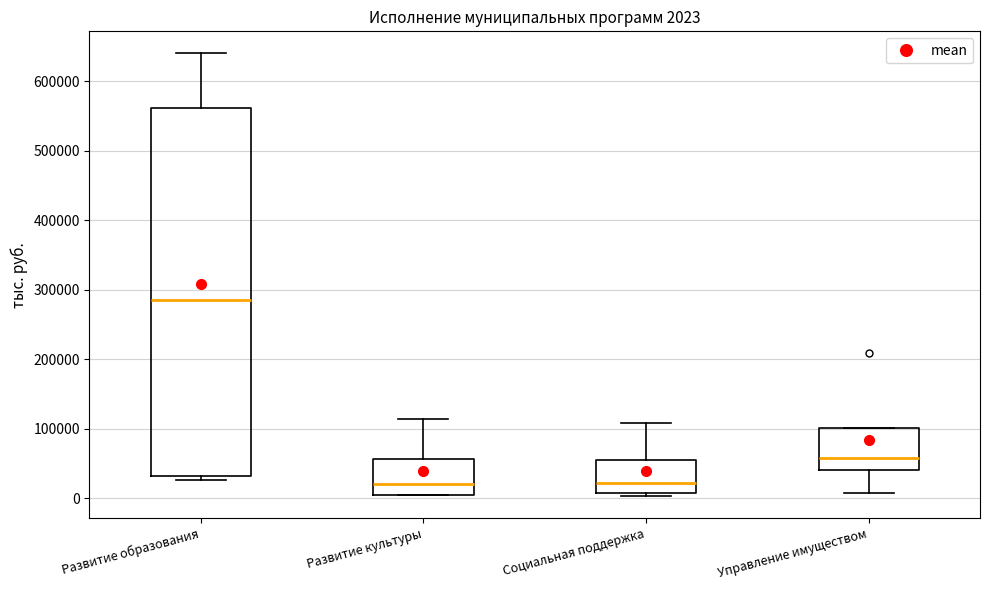

Which box is the tallest, from its lower edge to its upper edge?

Развитие образования